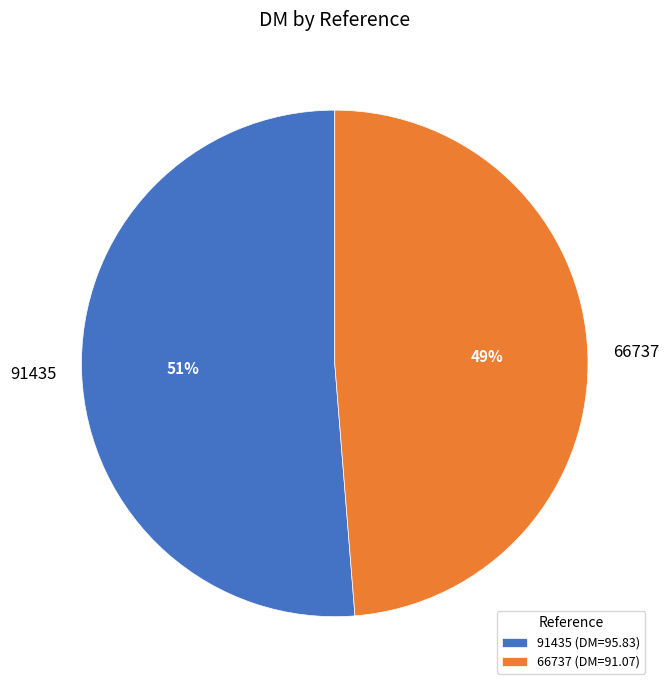

Which category has the biggest portion of the pie?

91435